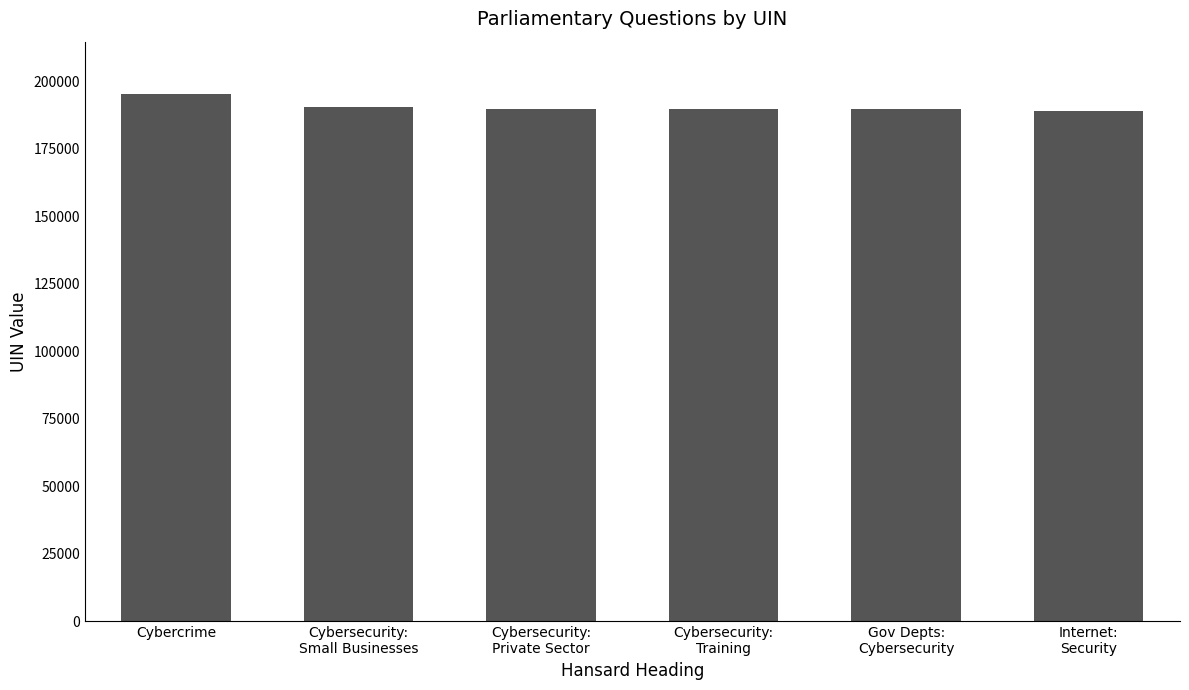

At which category does the chart reach its peak across all series?

Cybercrime